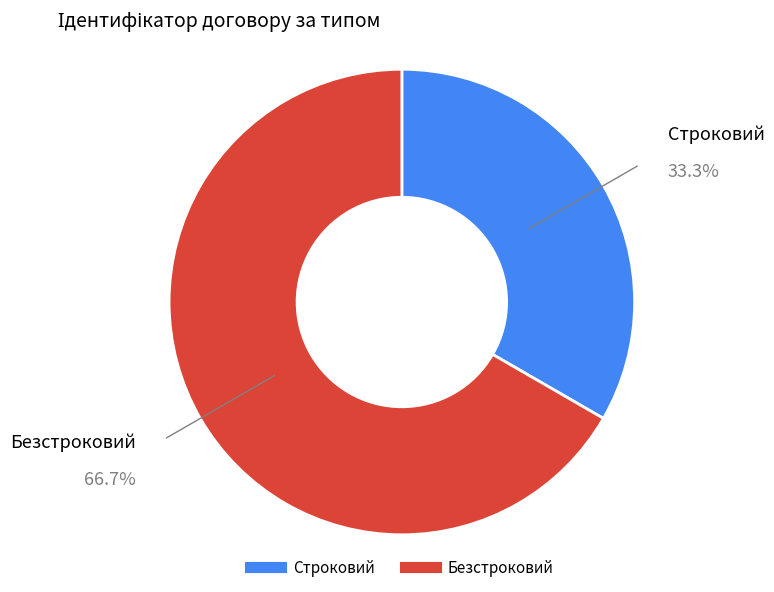

Which slice is the largest?

Безстроковий